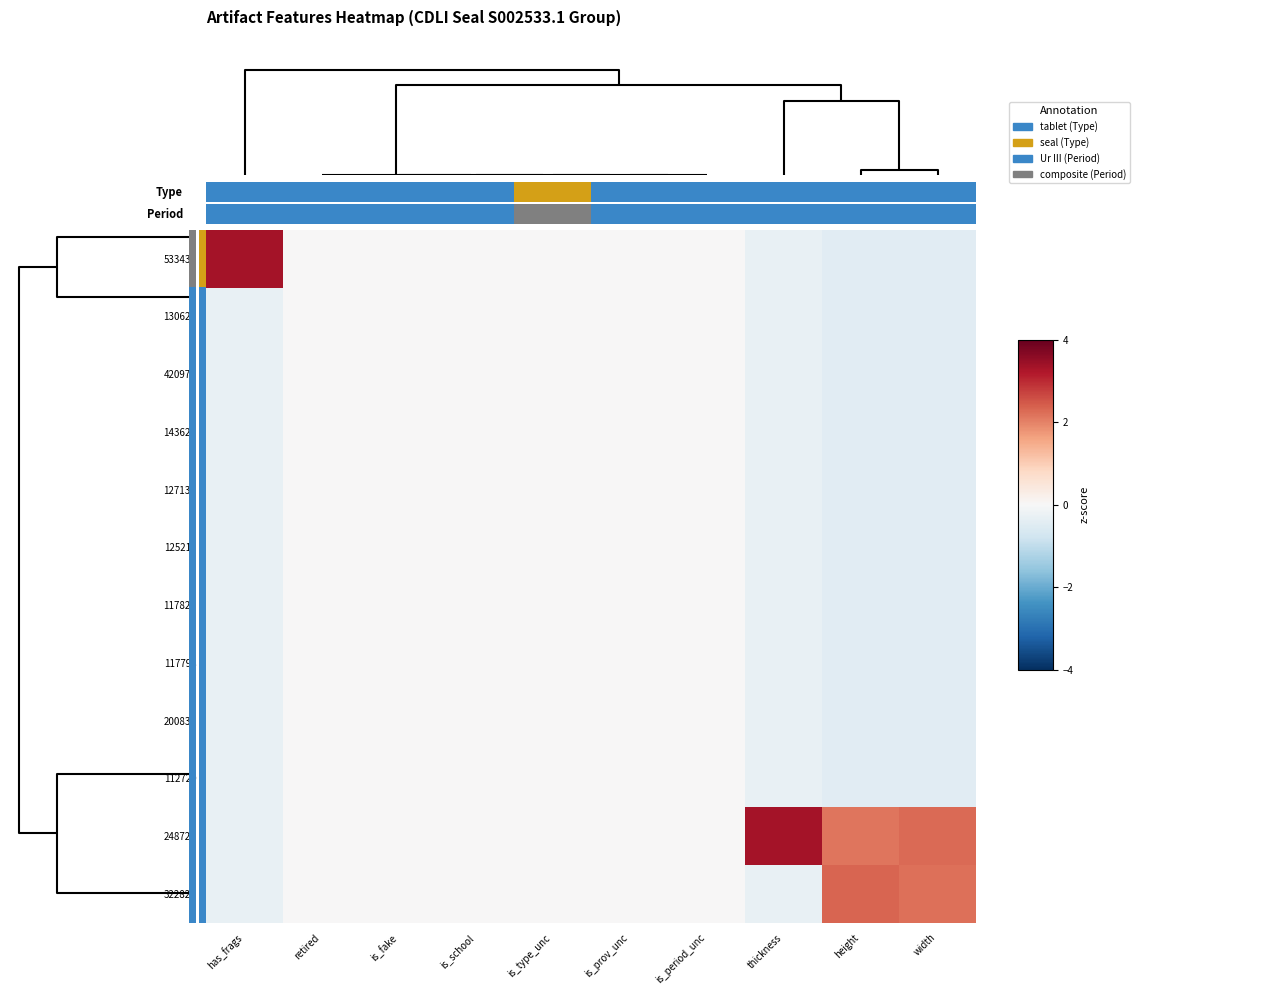

Which series has the largest total across all categories?

248721